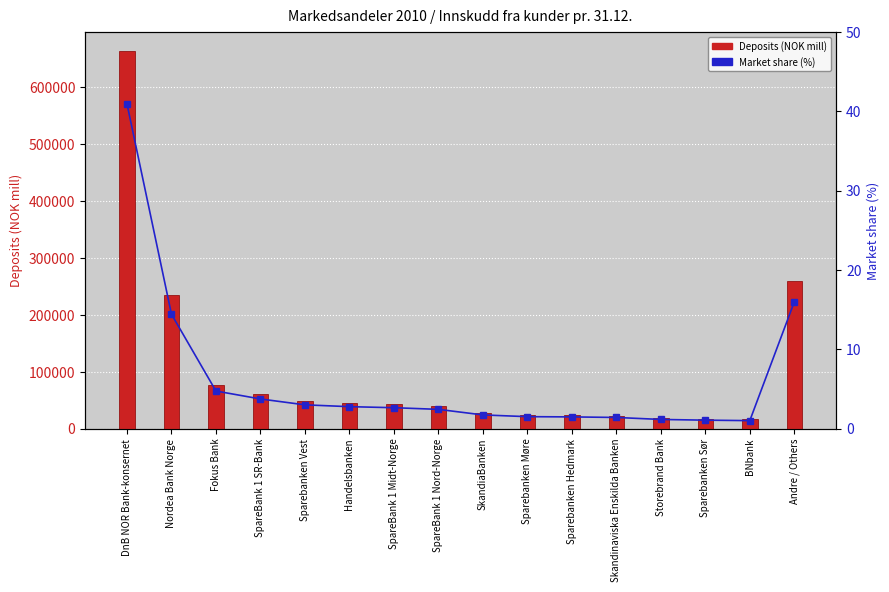

What is the sum of the Market share (%) values at Handelsbanken and Sparebanken Hedmark?

4.2